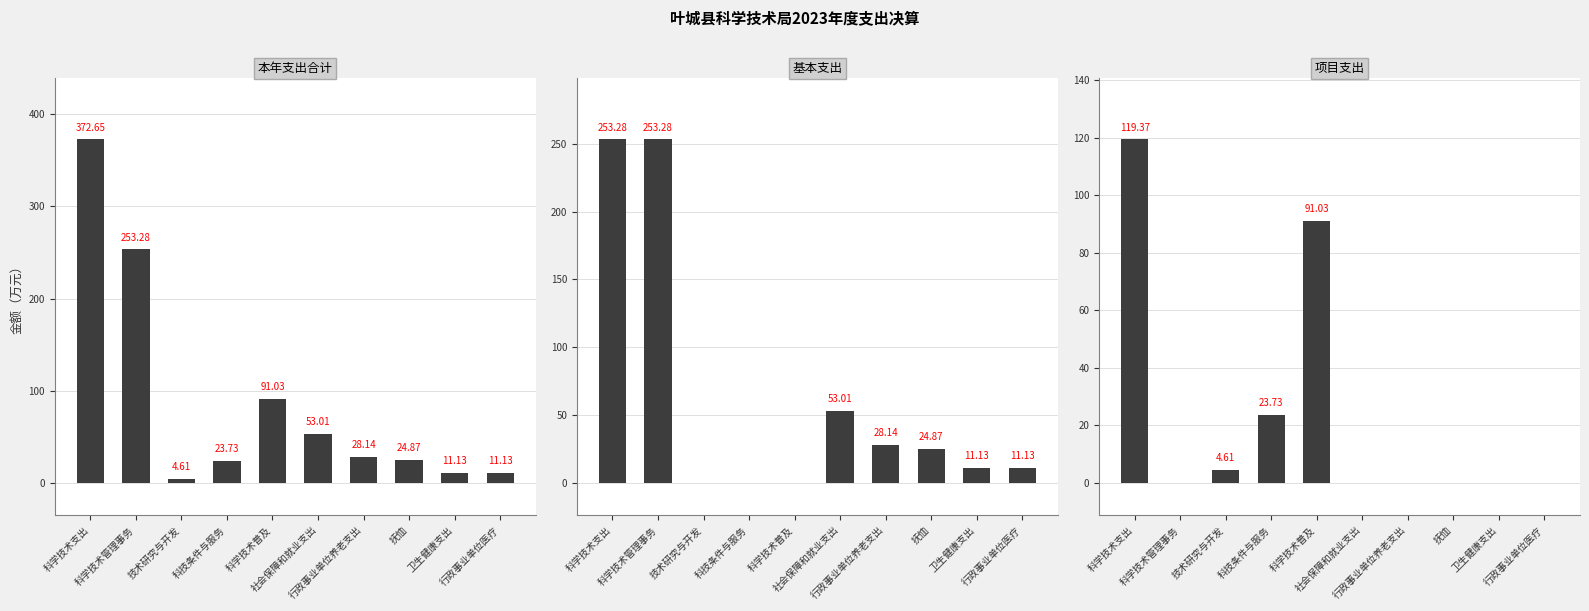

The 本年支出合计 series shows 91.0 at 科学技术普及. True or false?

True